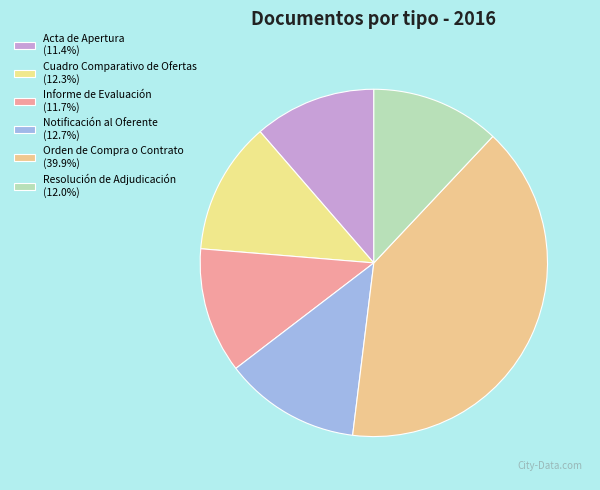

True or false: Cuadro Comparativo de Ofertas accounts for 12% of the total.

True